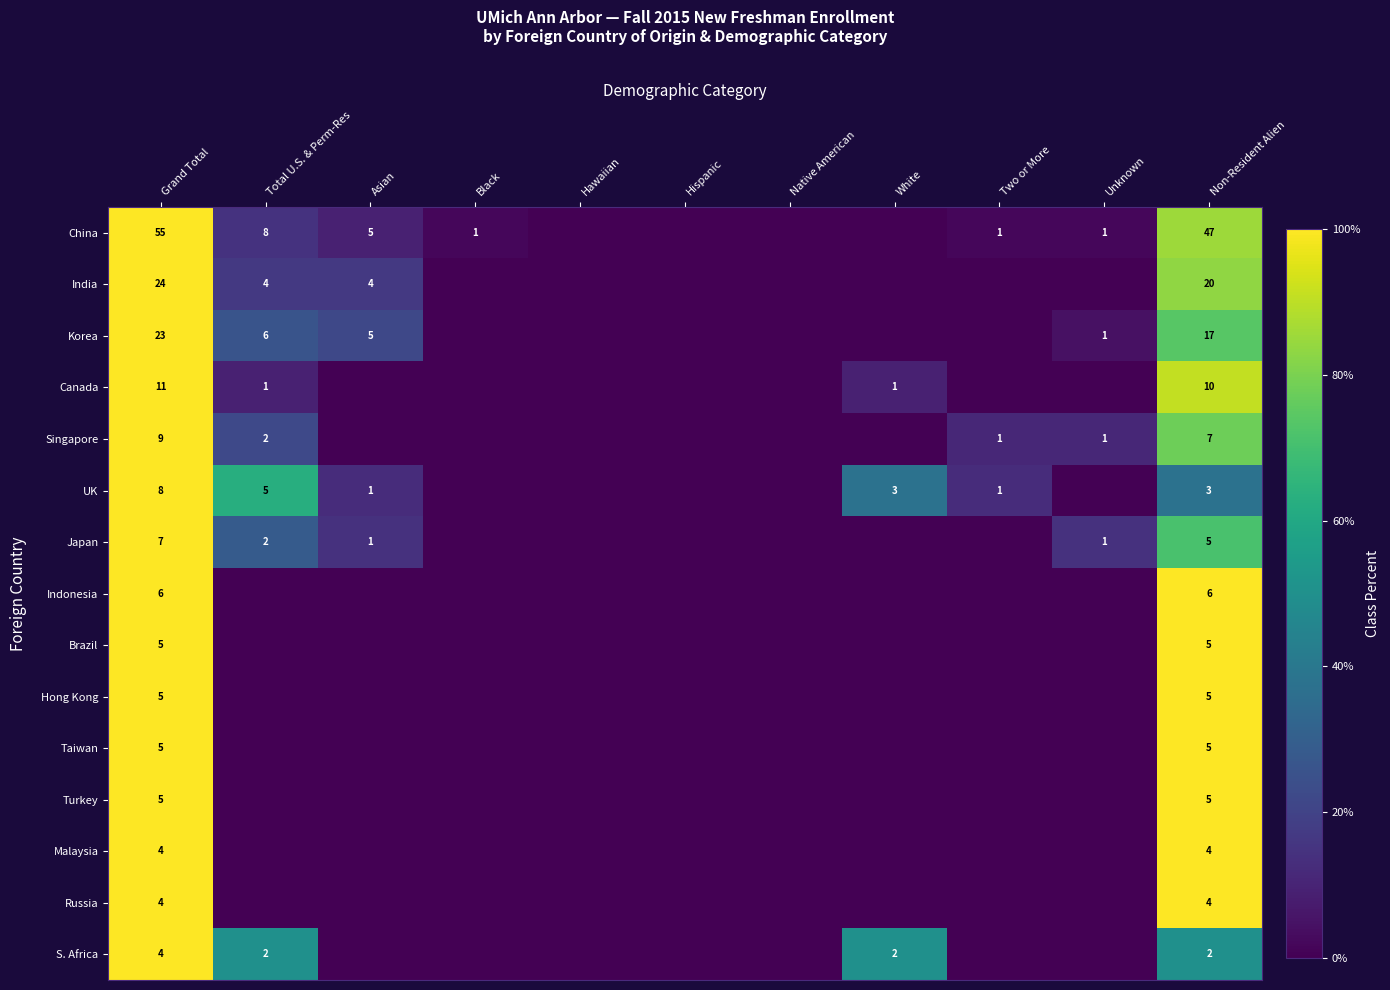

True or false: Japan has a value of 7 at Grand Total.

True